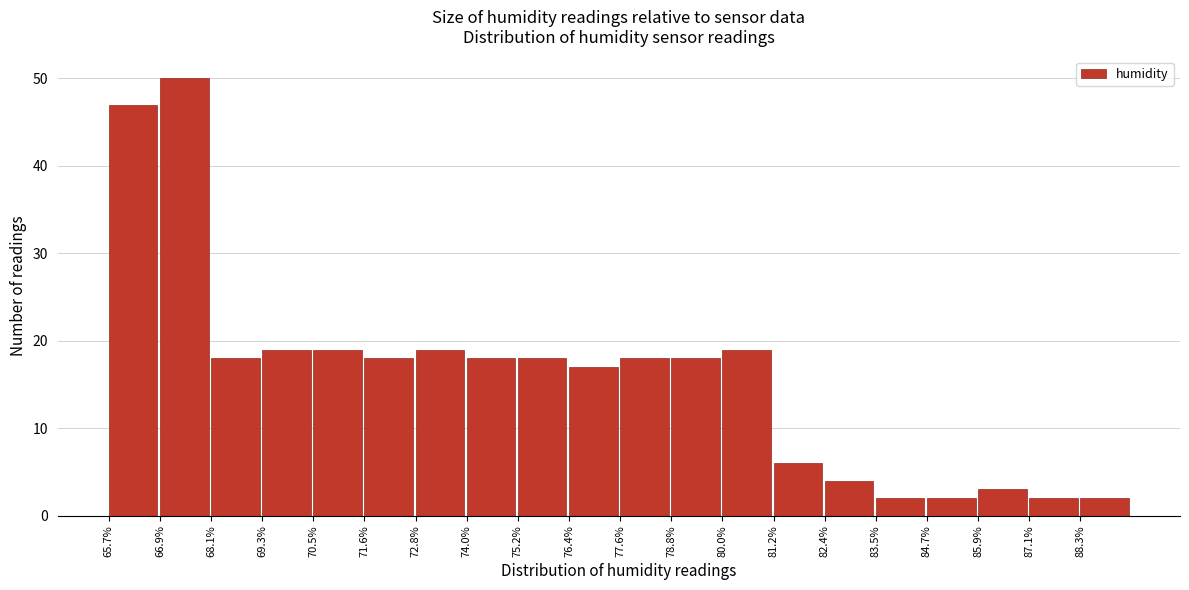

What is the height of the bar covering 83.6 to 84.8 on the x-axis? Neither the bar edges nor the heights are printed on the chart, so give them approximately, as read against the axes.

2